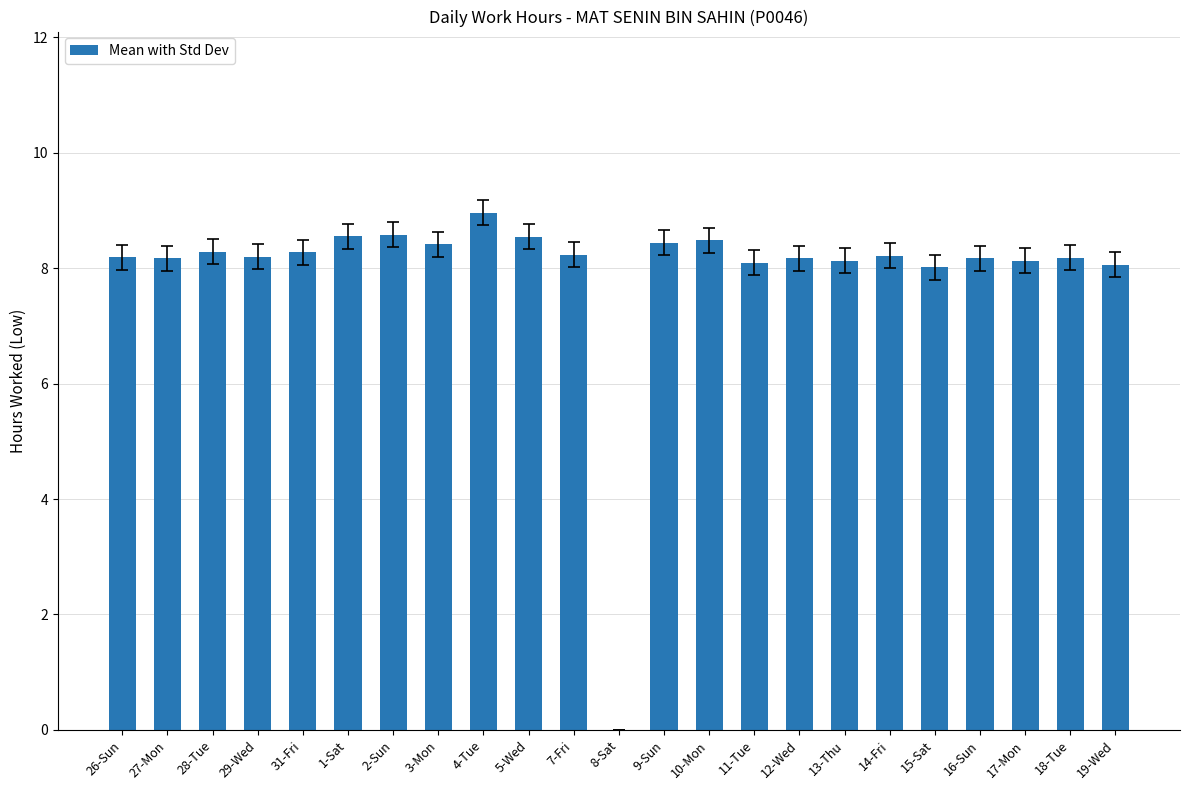

What is the greatest value displayed?

9.0